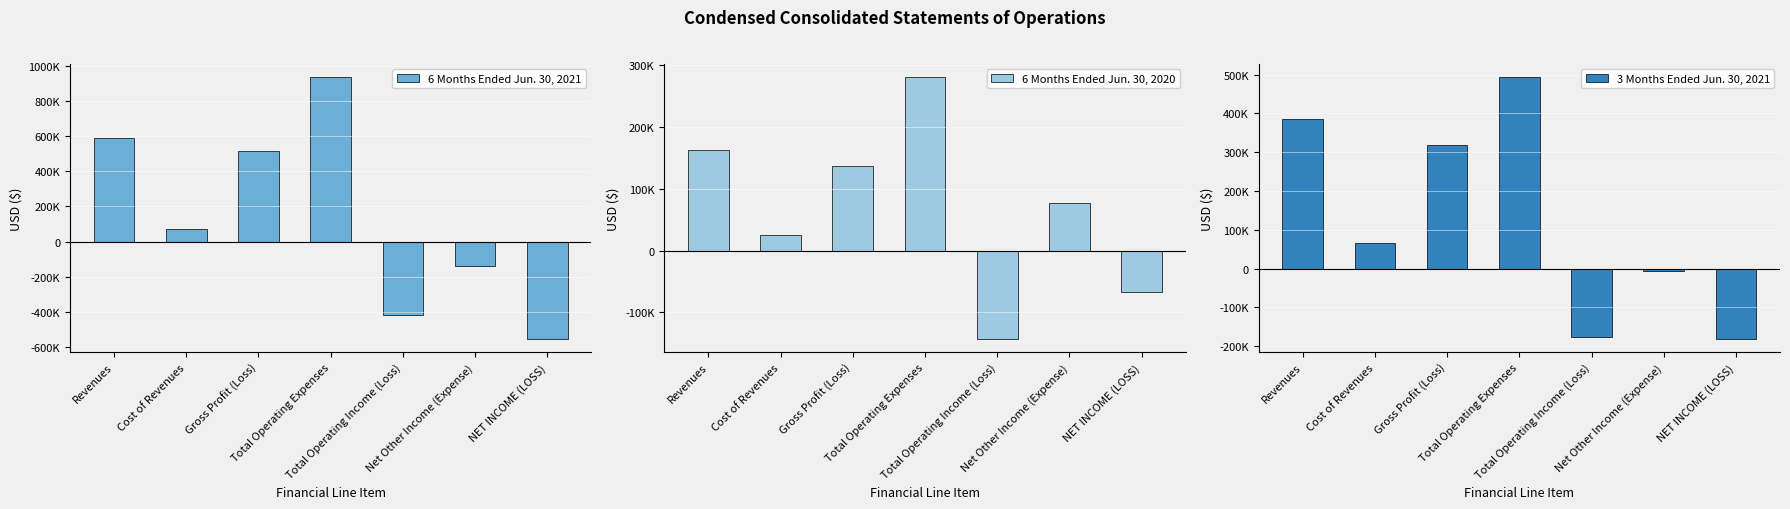

What are all the series names shown in the legend?

6 Months Ended Jun. 30, 2021, 6 Months Ended Jun. 30, 2020, 3 Months Ended Jun. 30, 2021